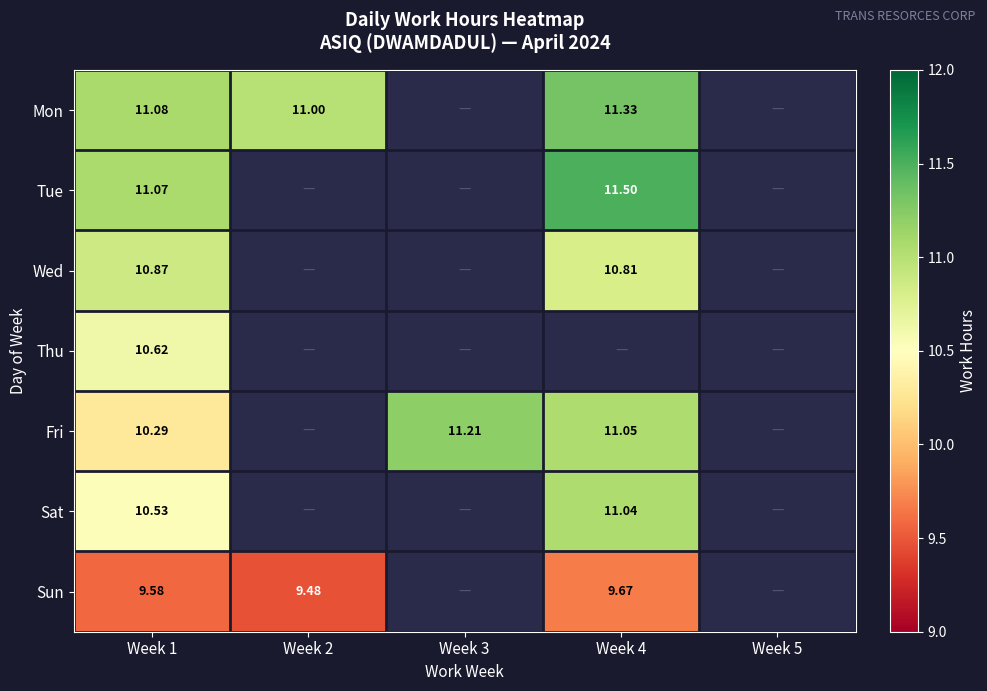

At Week 1, list the series in order from largest to smallest.

Mon, Tue, Wed, Thu, Sat, Fri, Sun